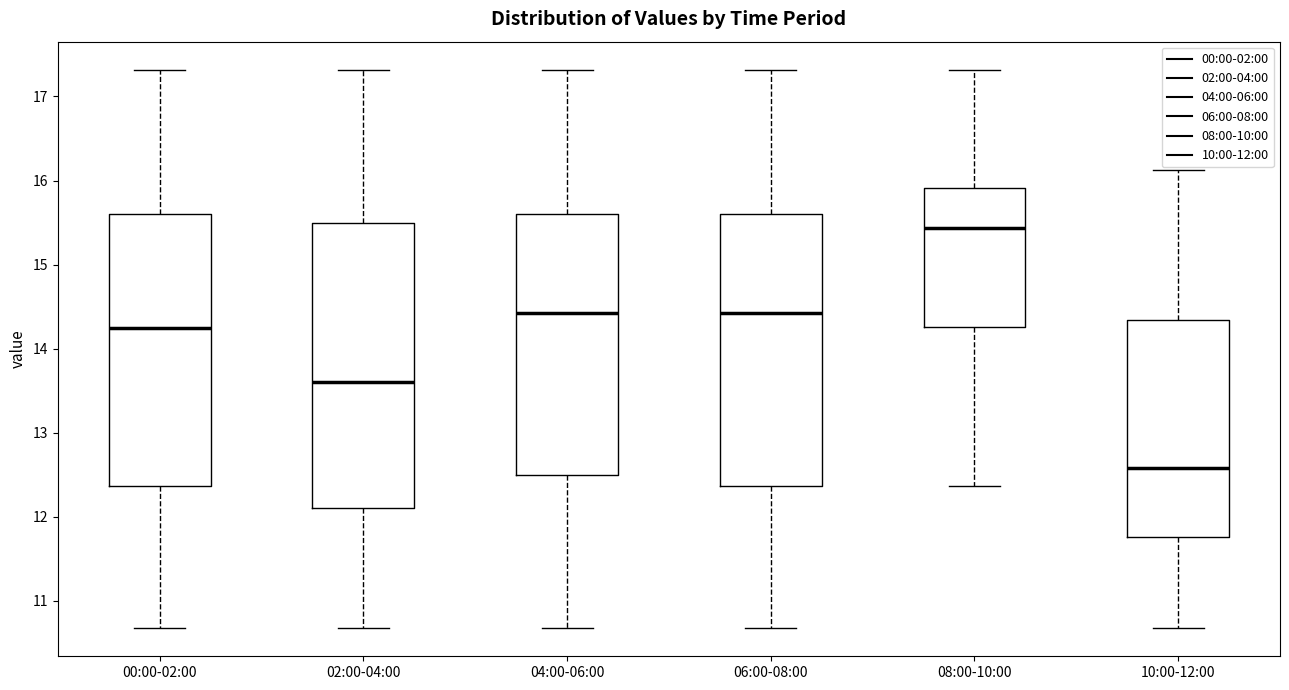

Comparing the boxes themselves (not the whiskers), which one is the tallest?

02:00-04:00